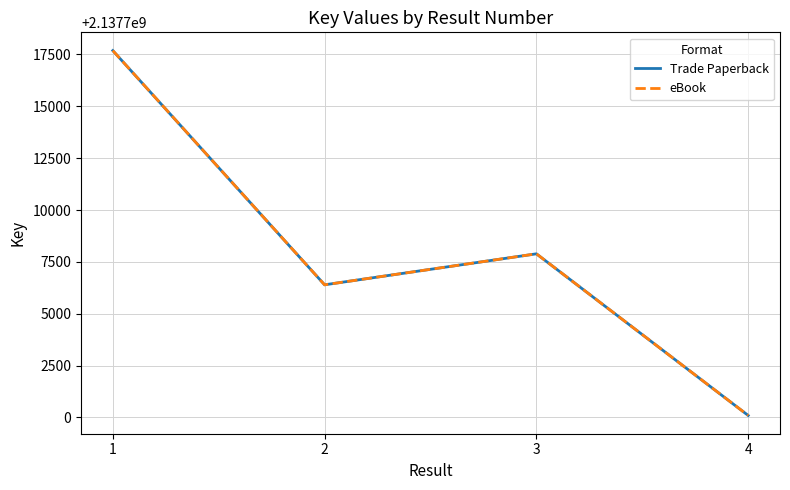

True or false: eBook and Trade Paperback cross at least once.

False